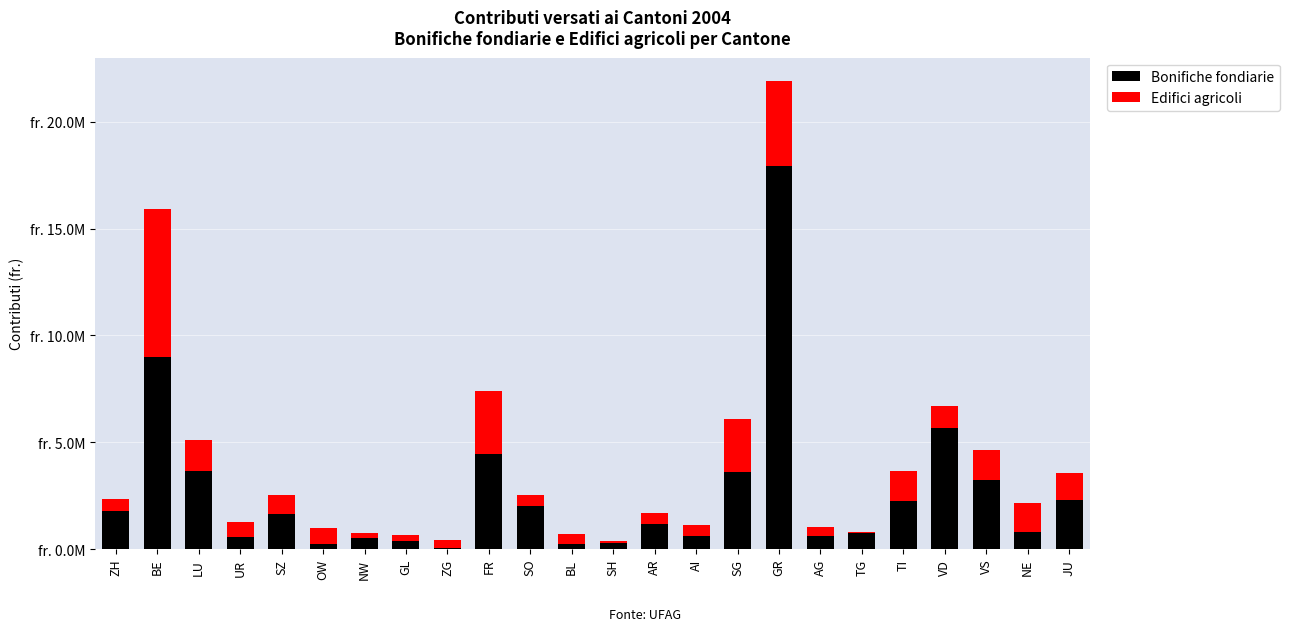

Which series has the largest range (max minus min)?

Bonifiche fondiarie